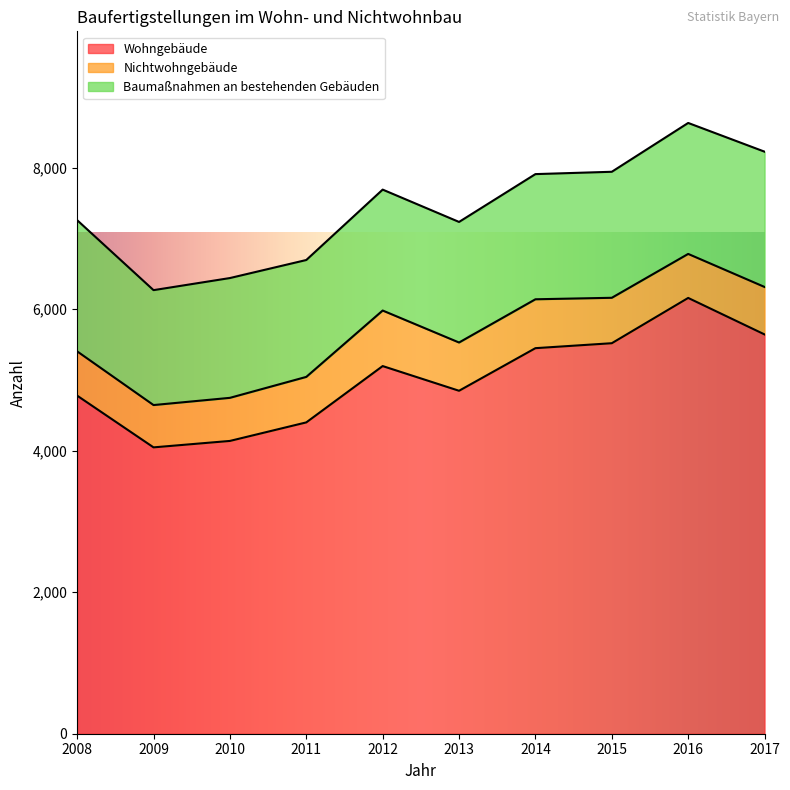

Is the value of Nichtwohngebäude at 2010 greater than the value of Wohngebäude at 2017?

No